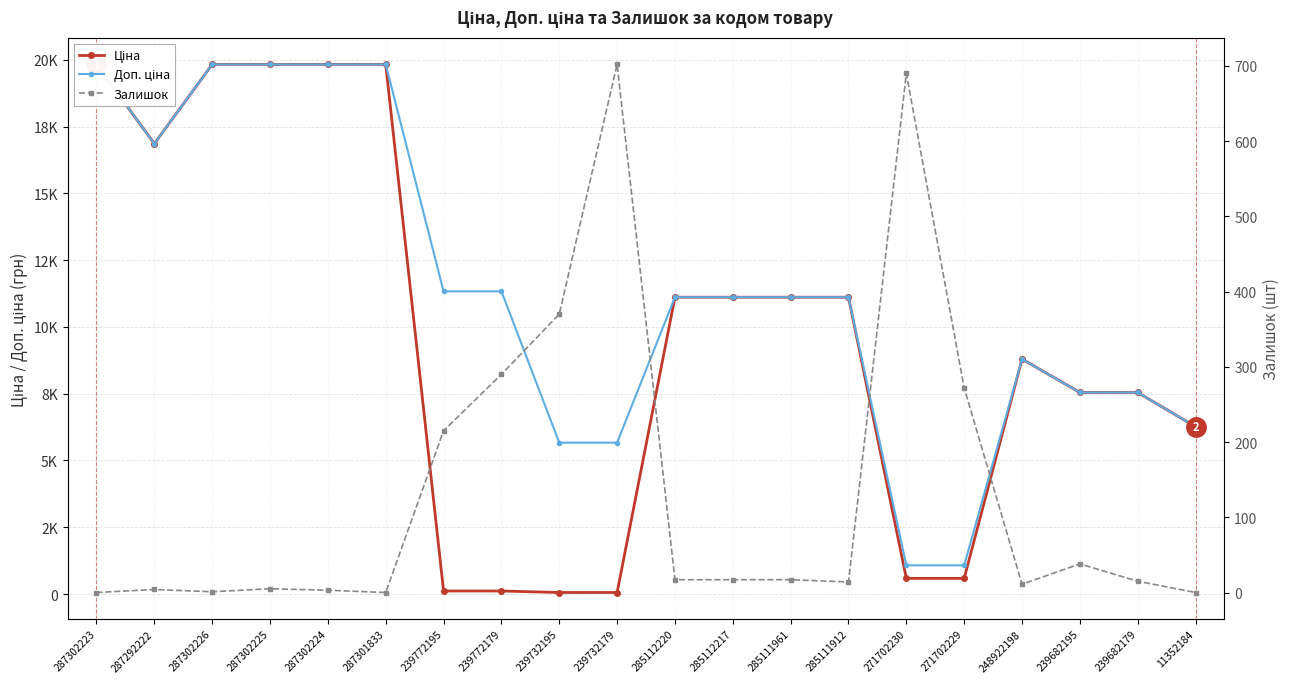

Reading left to right, transcribe all the data shown in this chart.

Ціна: 287302223=19831.1	287292222=16863.2	287302226=19831.1	287302225=19831.1	287302224=19831.1	287301833=19831.1	239772195=113.3	239772179=113.3	239732195=56.7	239732179=56.7	285112220=11113.6	285112217=11113.6	285111961=11113.6	285111912=11113.6	271702230=586.0	271702229=586.0	248922198=8797.6	239682195=7545.9	239682179=7545.9	11352184=6266.7
Доп. ціна: 287302223=19831.1	287292222=16863.2	287302226=19831.1	287302225=19831.1	287302224=19831.1	287301833=19831.1	239772195=11334.0	239772179=11334.0	239732195=5667.0	239732179=5667.0	285112220=11113.6	285112217=11113.6	285111961=11113.6	285111912=11113.6	271702230=1074.5	271702229=1074.5	248922198=8797.6	239682195=7545.9	239682179=7545.9	11352184=6266.7
Залишок: 287302223=0.0	287292222=4.0	287302226=1.0	287302225=5.0	287302224=3.0	287301833=0.0	239772195=215.0	239772179=290.0	239732195=370.0	239732179=702.0	285112220=17.0	285112217=17.0	285111961=17.0	285111912=14.0	271702230=690.0	271702229=272.0	248922198=11.0	239682195=38.0	239682179=15.0	11352184=0.0